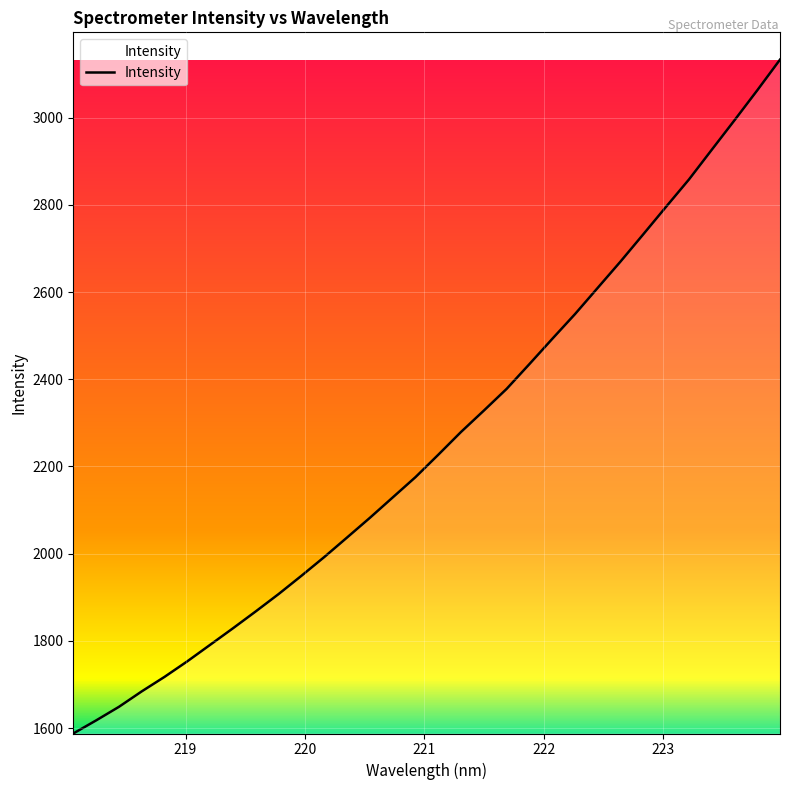

What is the greatest value displayed?

3133.2